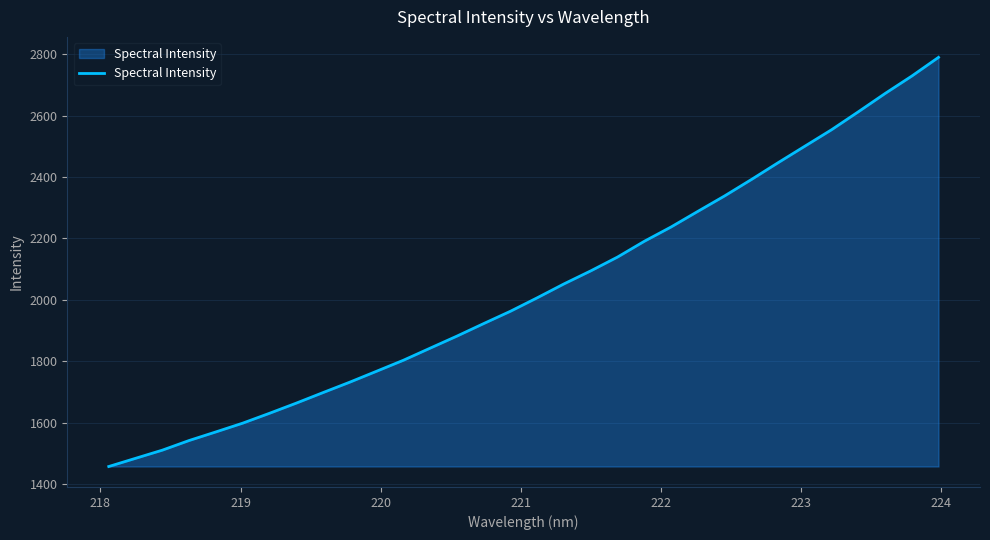

How many lines are shown in the chart?

1